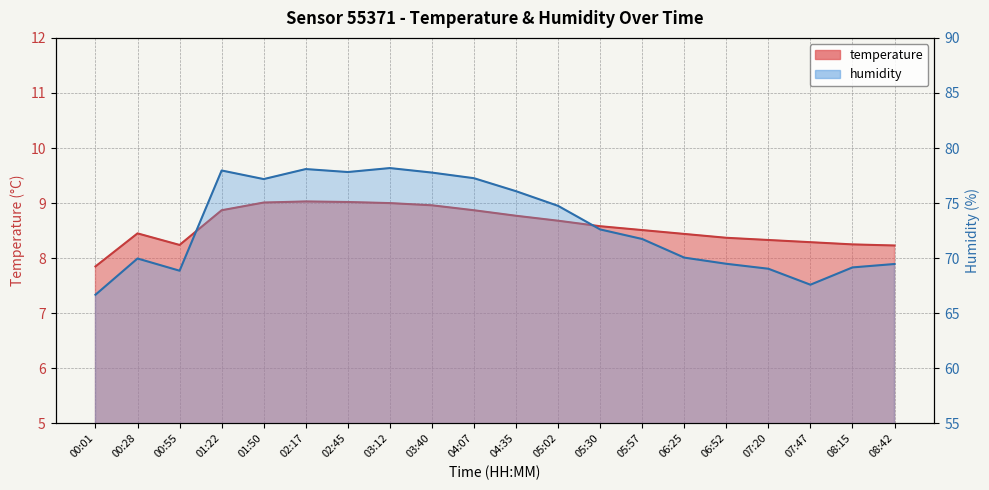

What are all the series names shown in the legend?

temperature, humidity